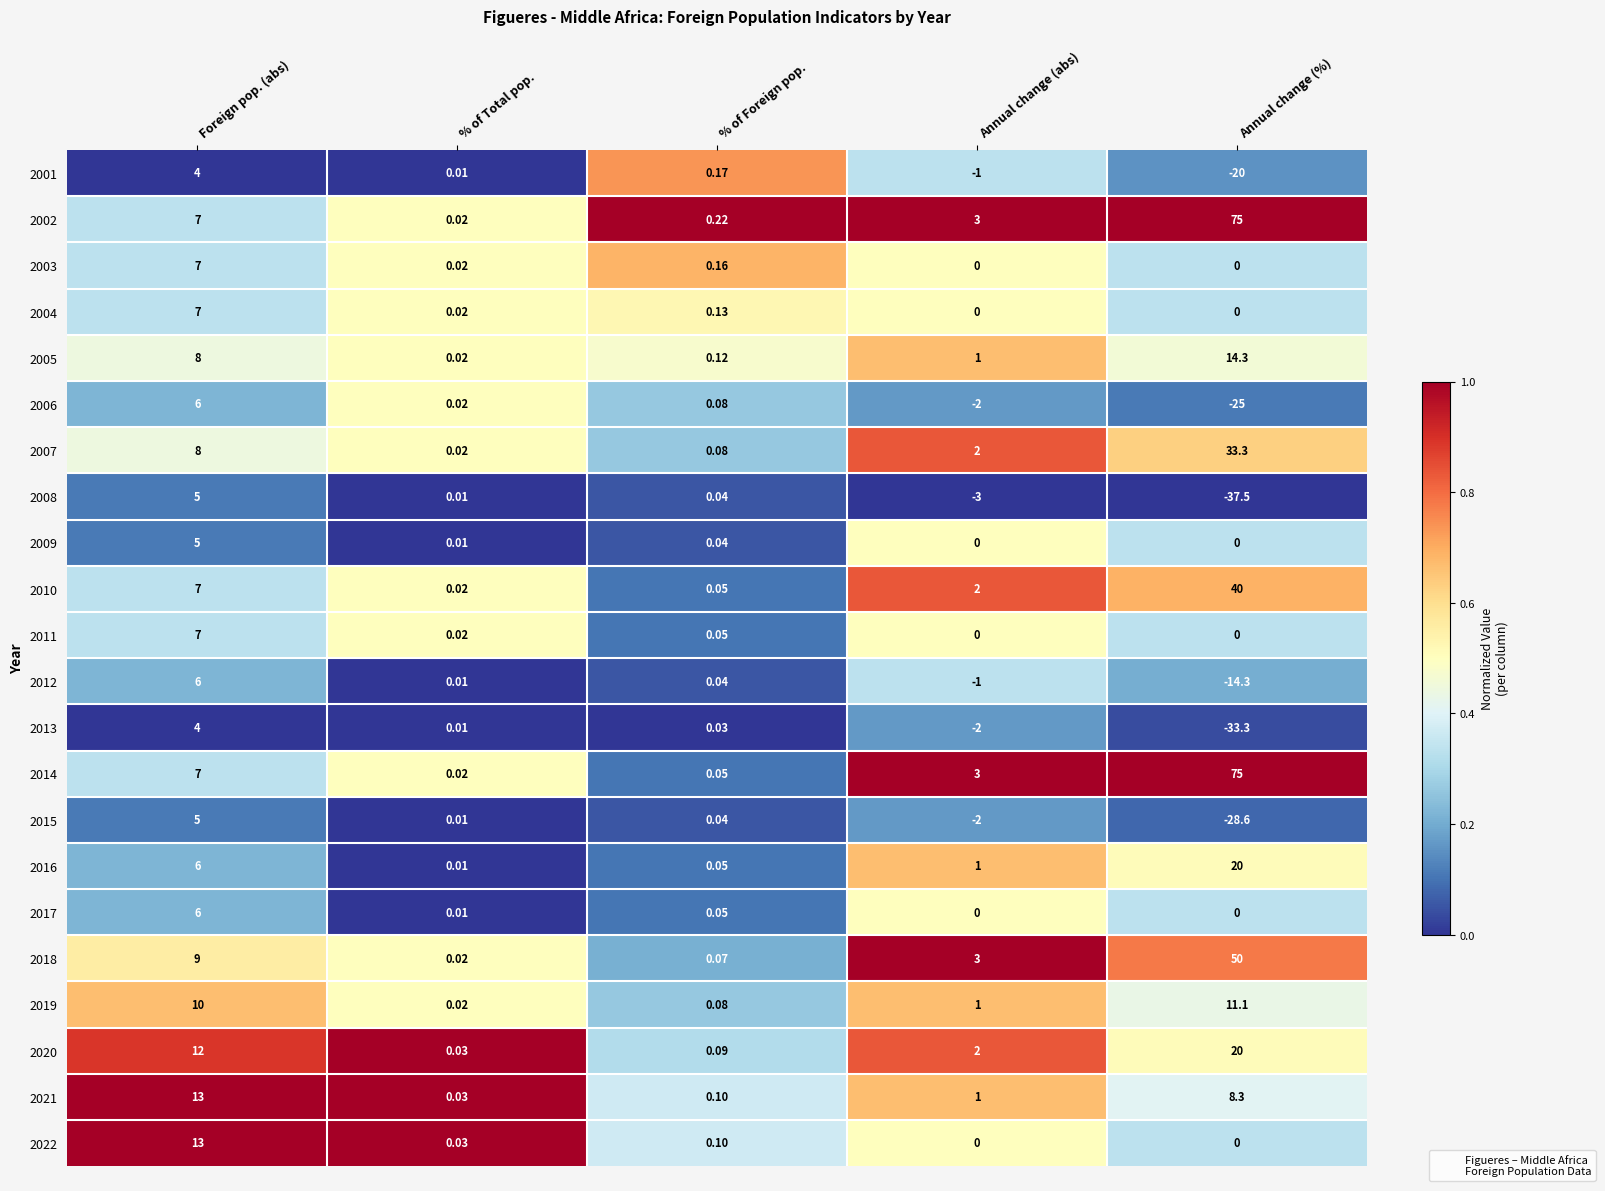

At which category does the chart reach its minimum across all series?

Annual change (%)